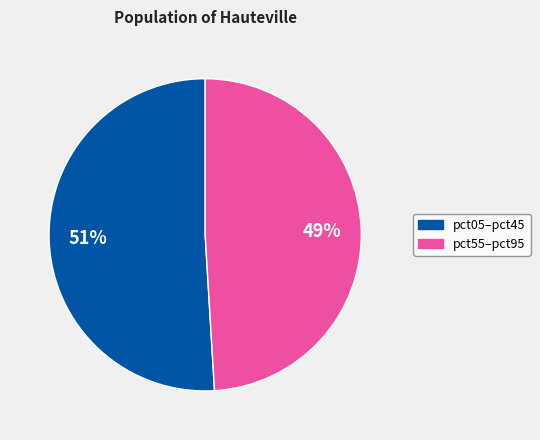

Is there a majority slice in this chart?

Yes